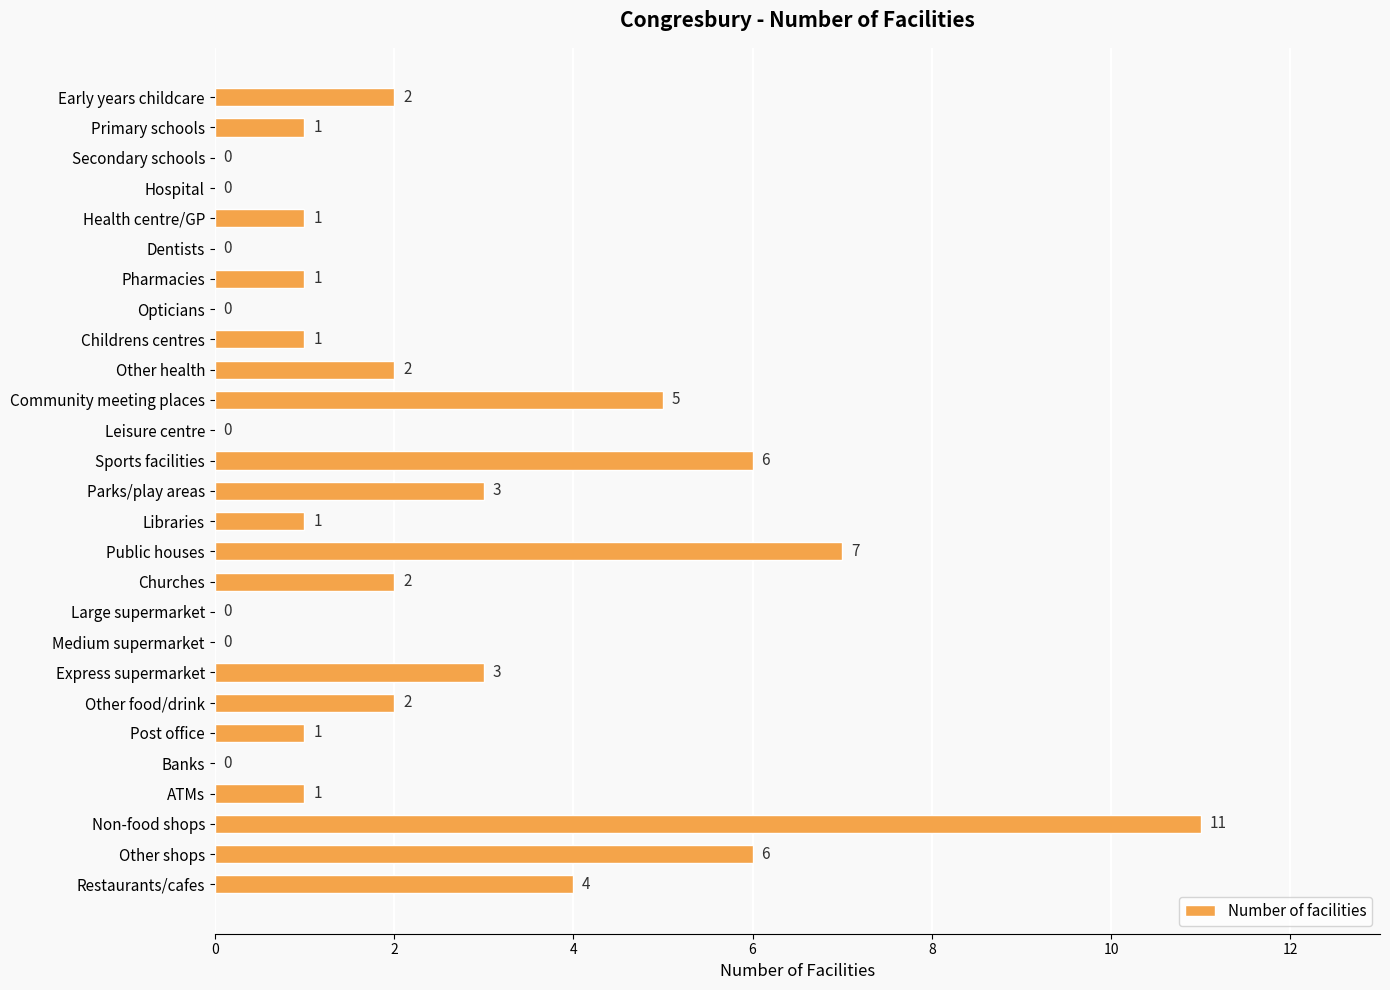

What is the maximum value shown in the chart?

11